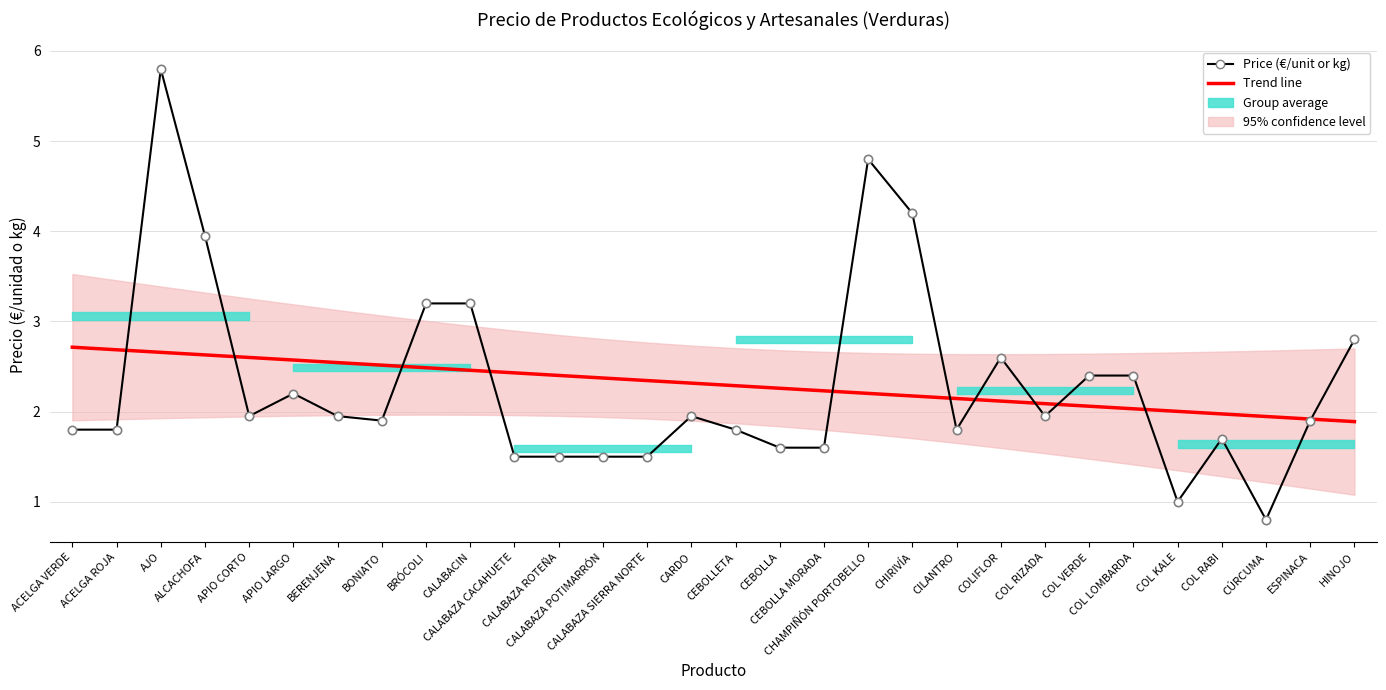

At COL RABI, list the series in order from smallest to largest.

Price (€/unit or kg), Trend line